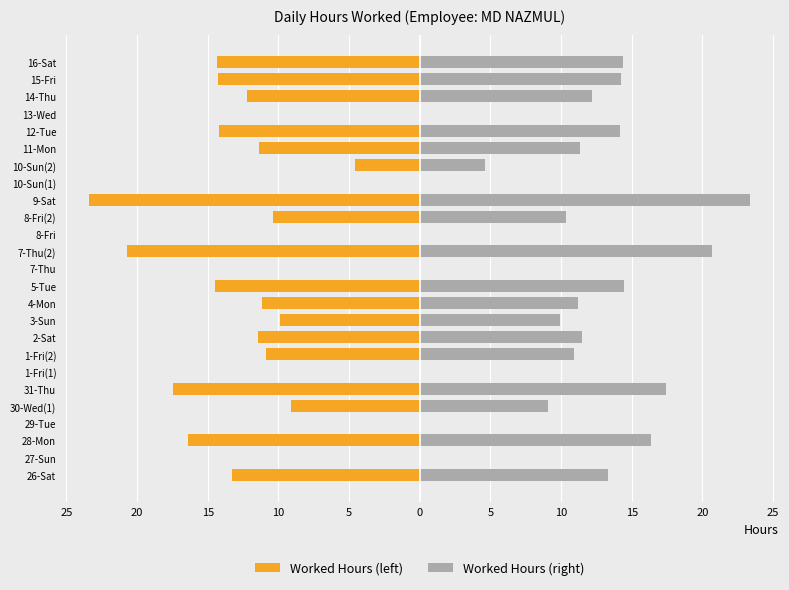

How many bars are there in each group?

2